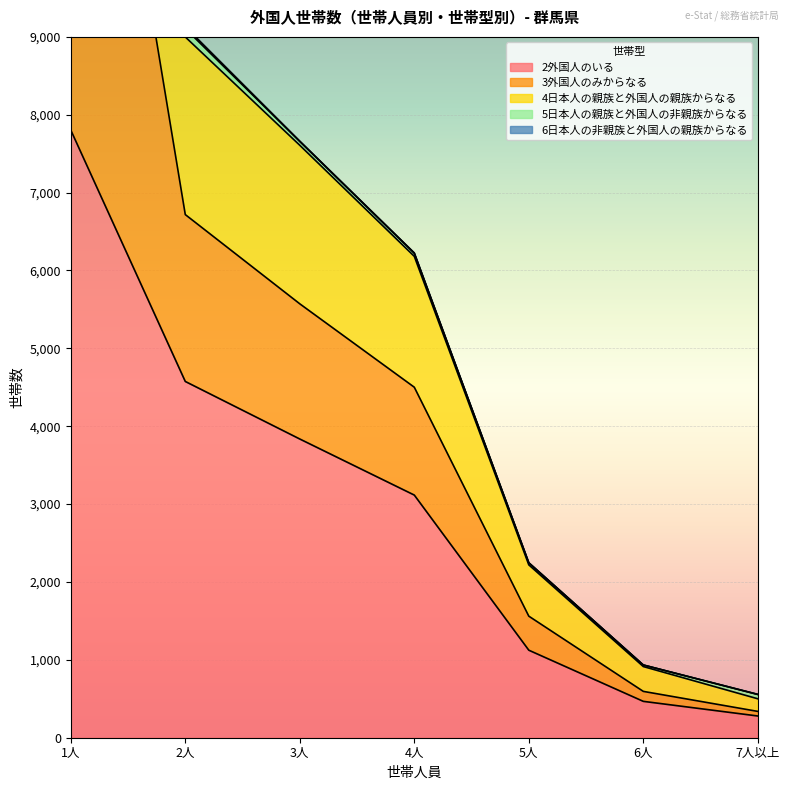

True or false: 2外国人のいる and 5日本人の親族と外国人の非親族からなる intersect in this chart.

False